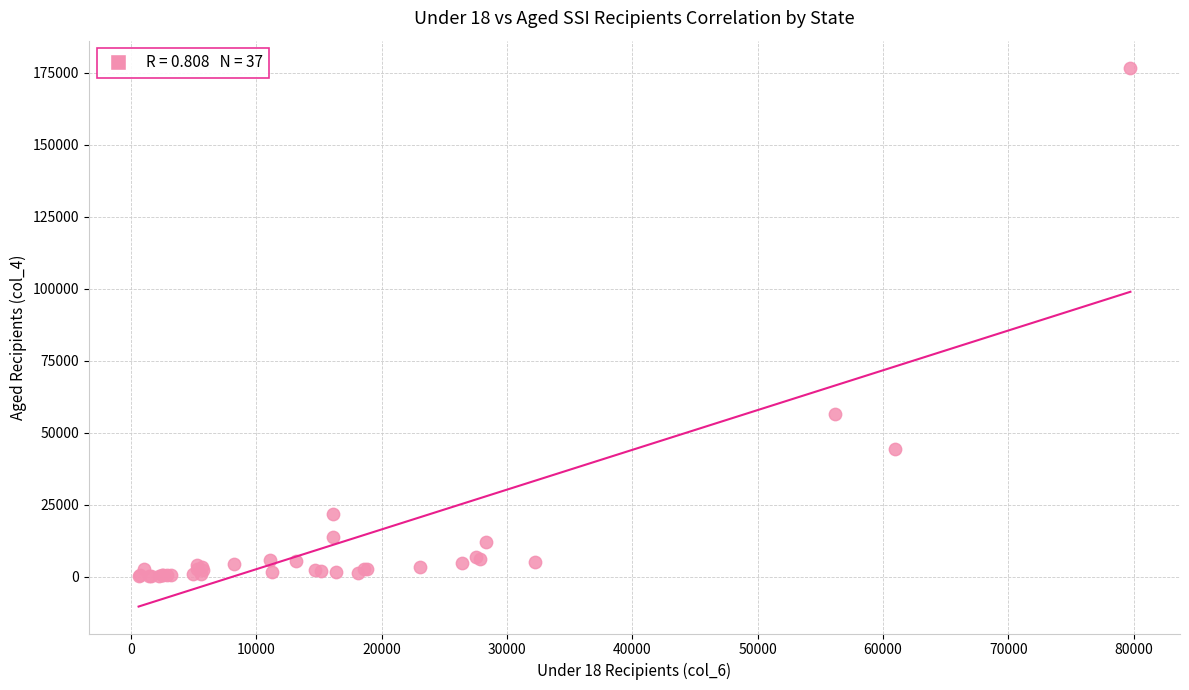

What Y value in the scatter plot is closest to 88495?

56619